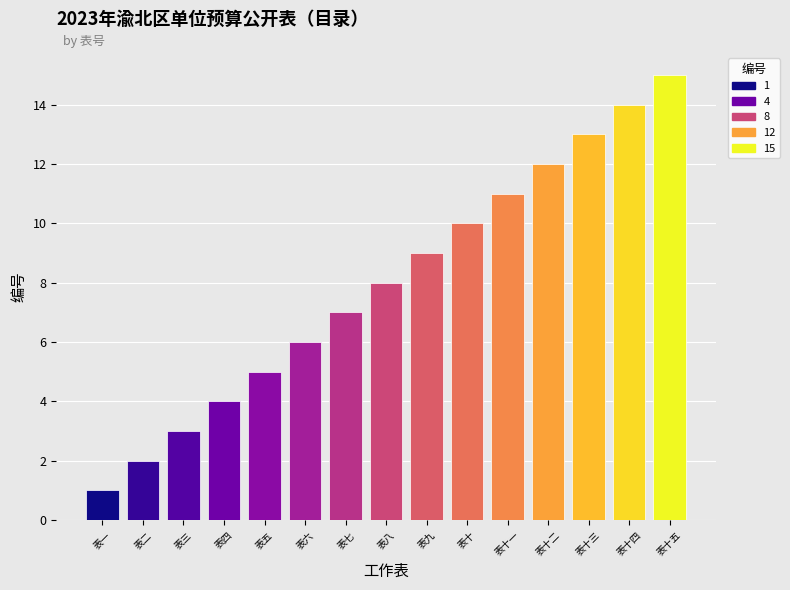

What is the change in value from 表四 to 表十二?

+8